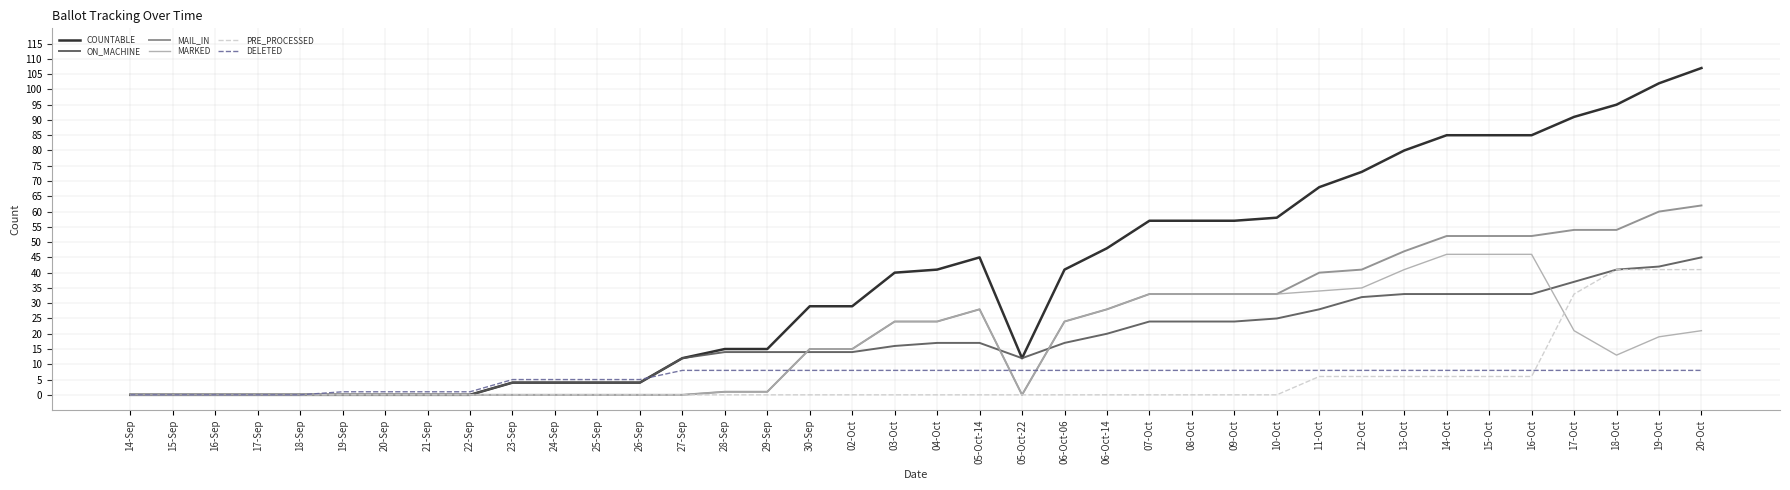

At which category does the chart reach its peak across all series?

20-Oct